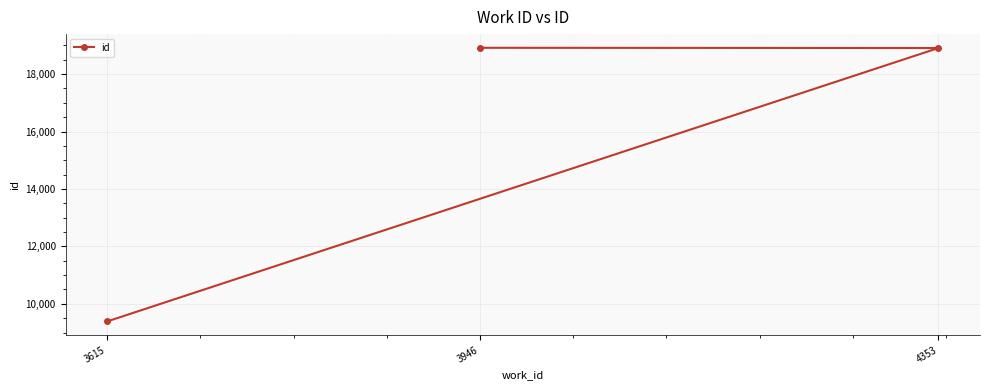

What is the value of the 2nd point from the left?

18914